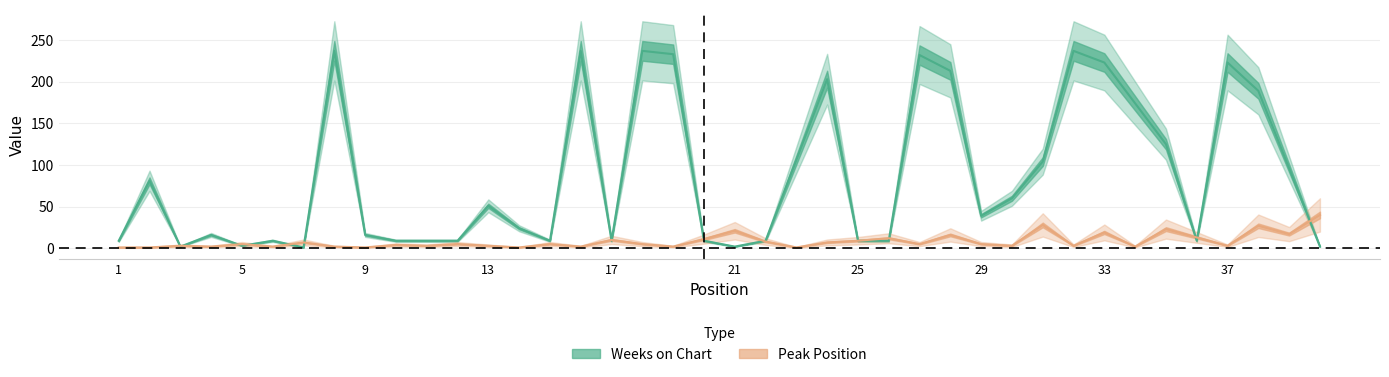

What is the lowest value of the Peak Position series?

1